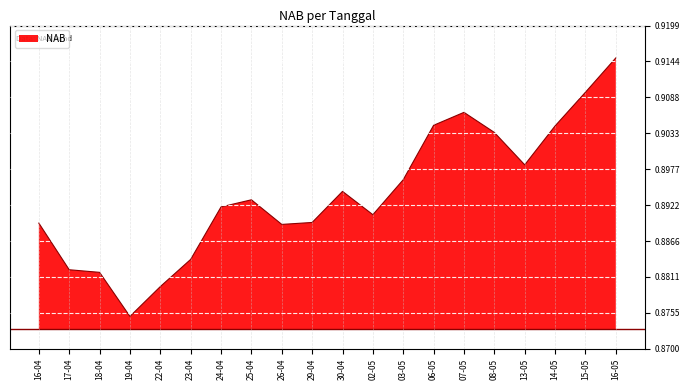

Is it true that the value at 23-04 is 1.2?

False